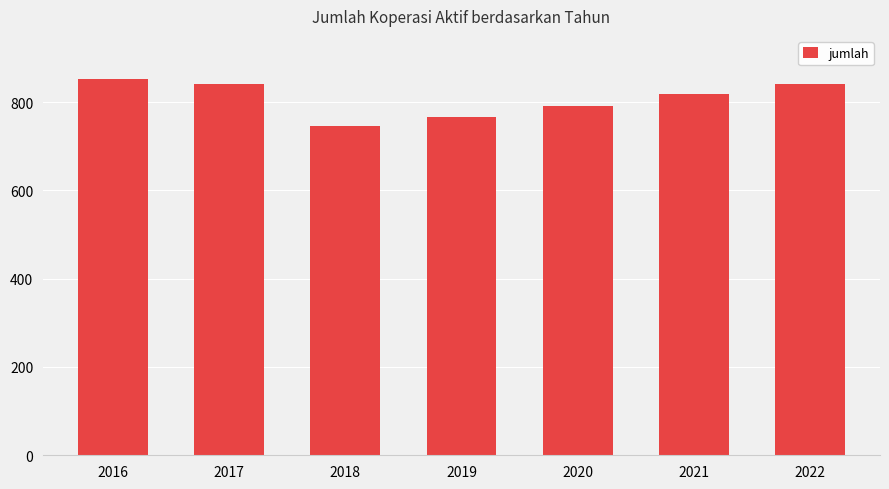

What is the smallest value displayed?

747